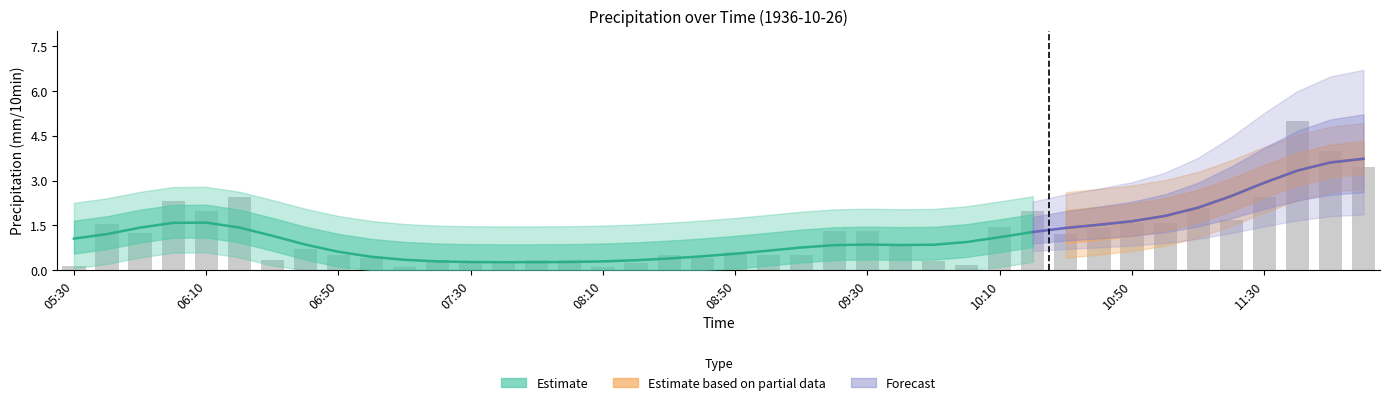

What is the minimum value shown in the chart?

0.1